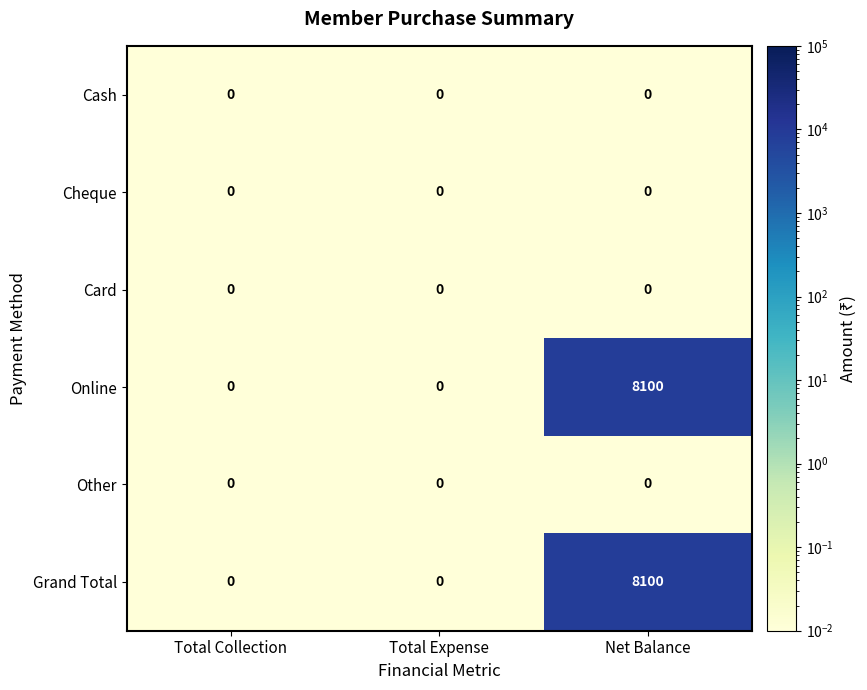

Count the number of data series in this chart.

6